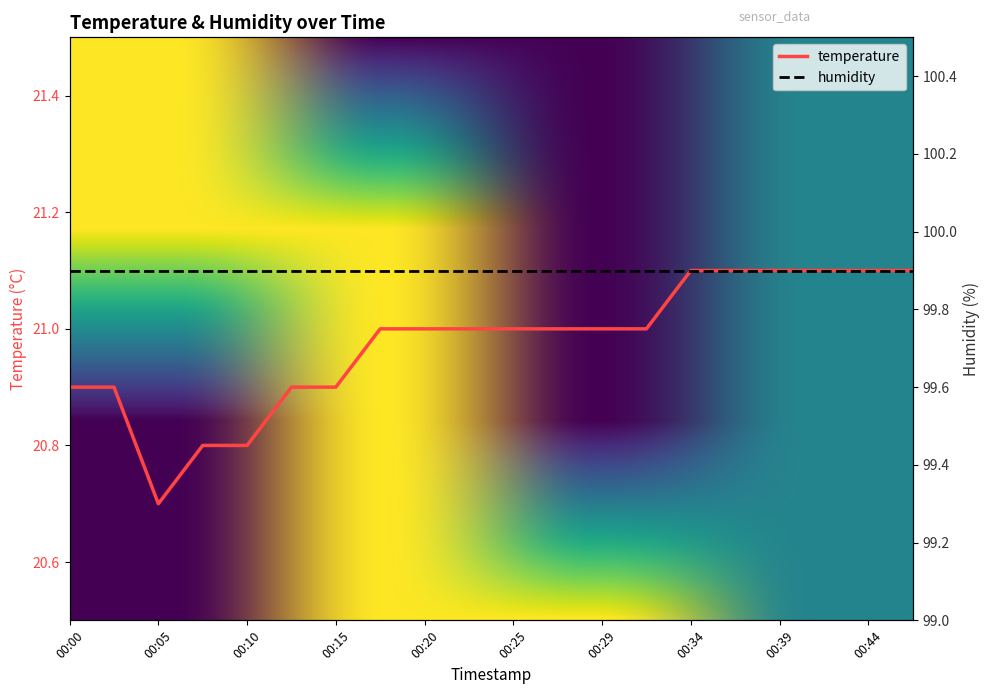

True or false: the data has more than 1 interior local peaks.

False